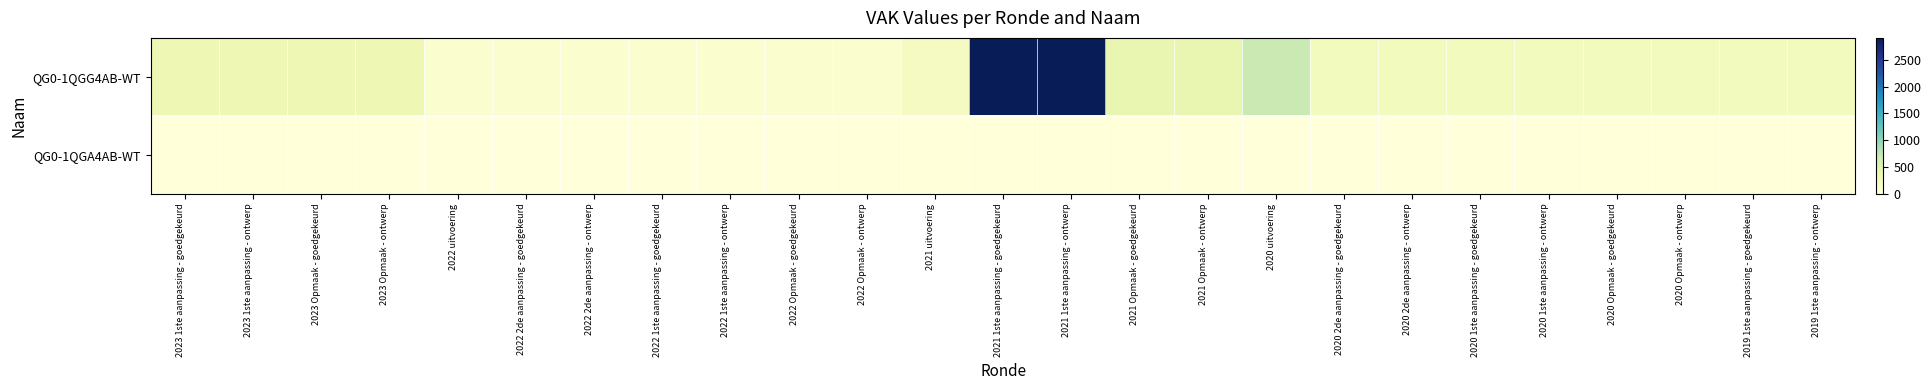

Which has a higher value, 2022 1ste aanpassing - goedgekeurd or 2023 Opmaak - goedgekeurd?

2023 Opmaak - goedgekeurd